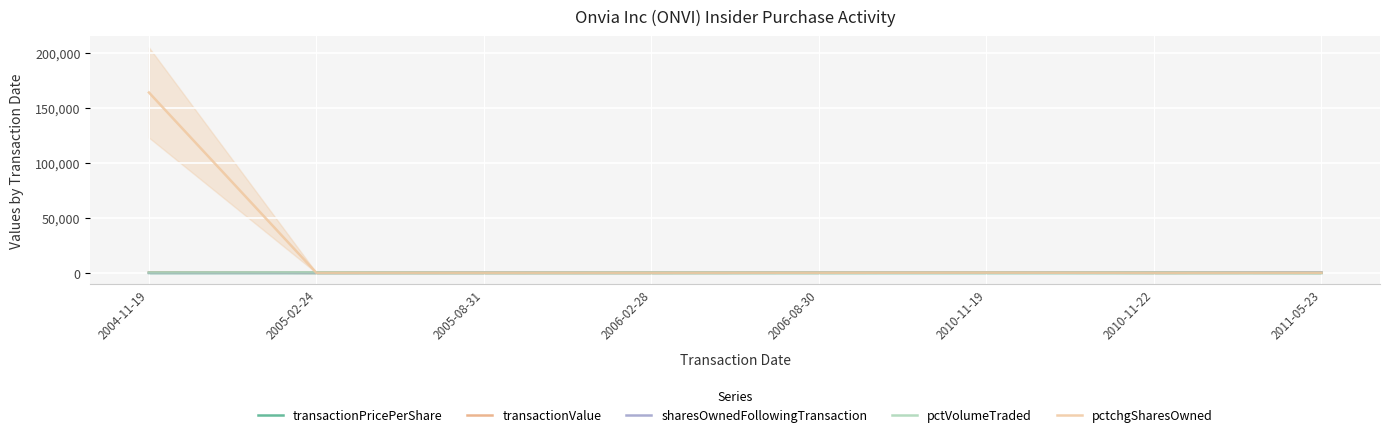

Count the number of categories in the chart.

8